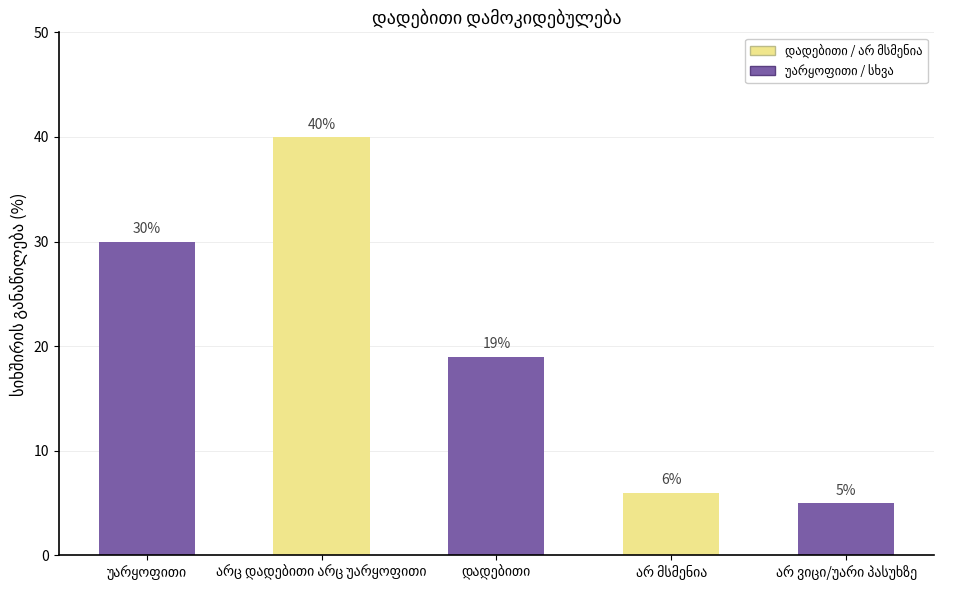

What is the difference between the second highest and second lowest values?

24